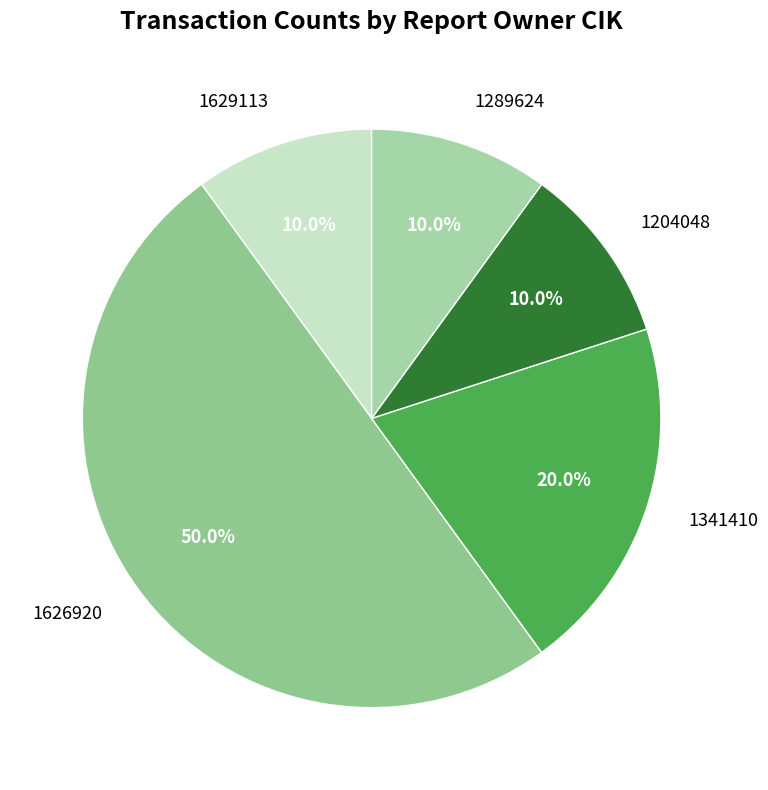

Approximately how many times larger is the value at 1204048 compared to 1629113?

1.0